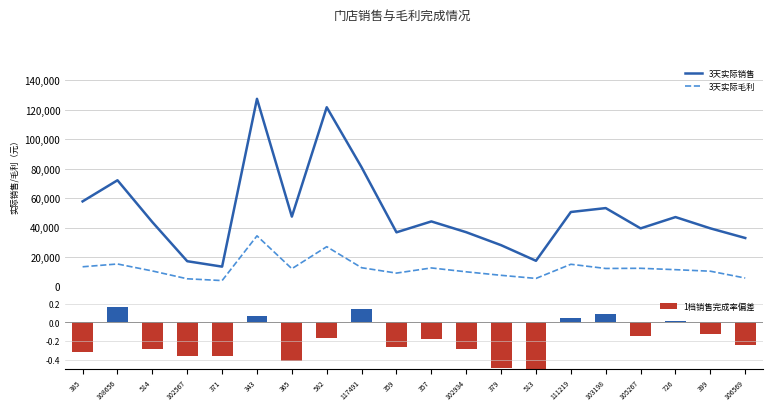

What is the total value across all series at 379?

35826.9